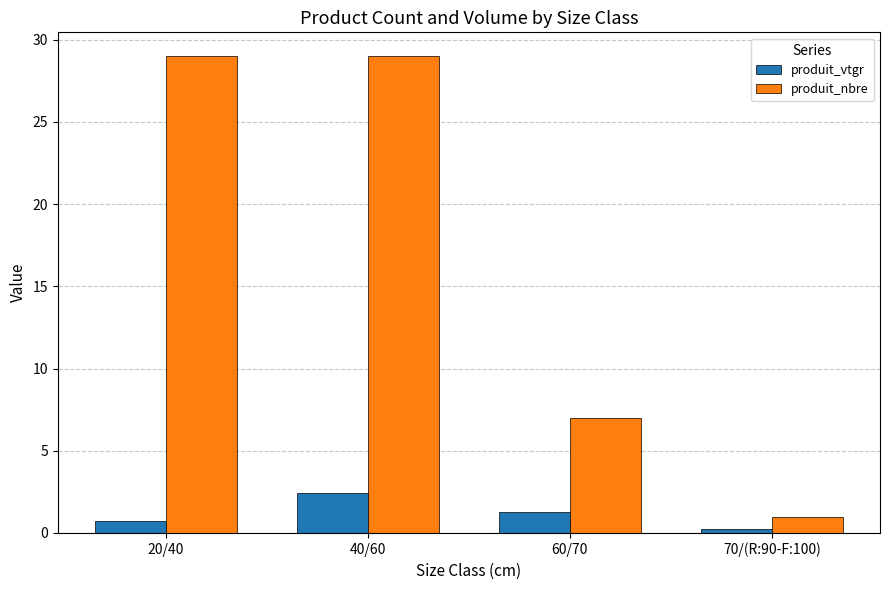

What is the average value of the produit_vtgr series?

1.2